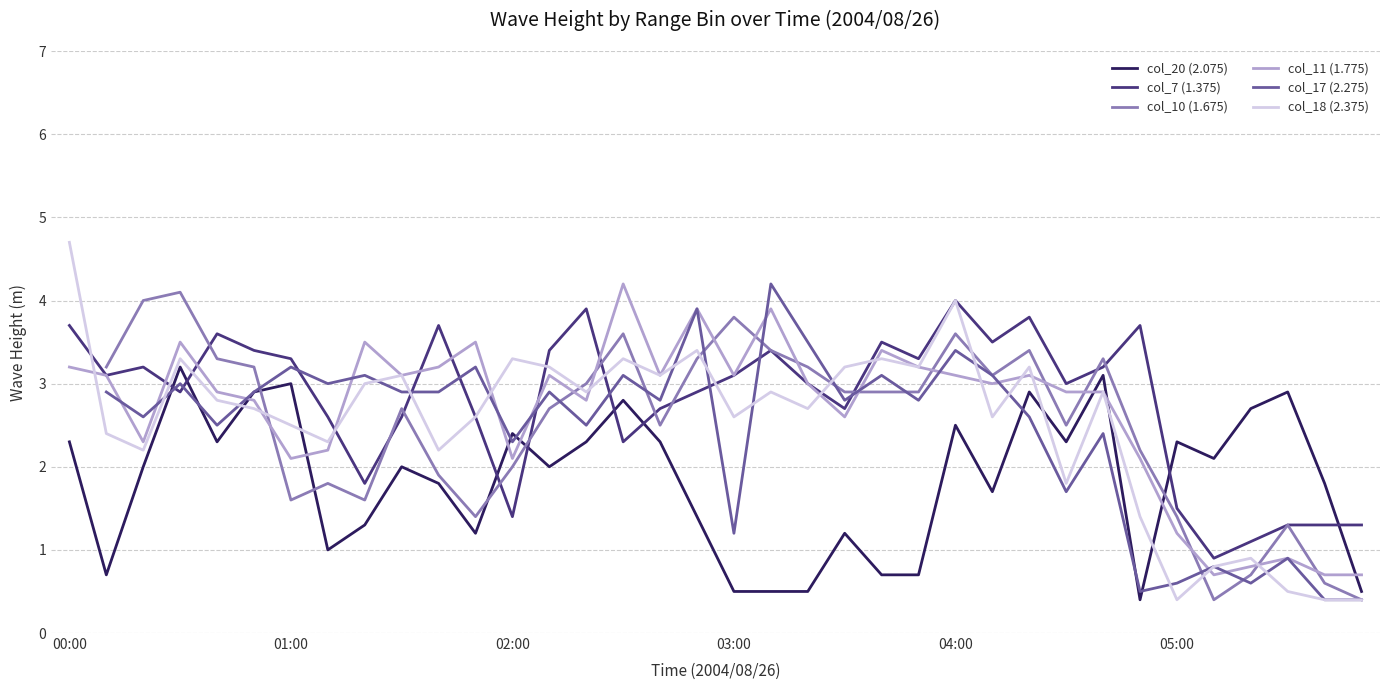

What is the difference between the second highest and second lowest values in the col_7 (1.375) series?

2.8